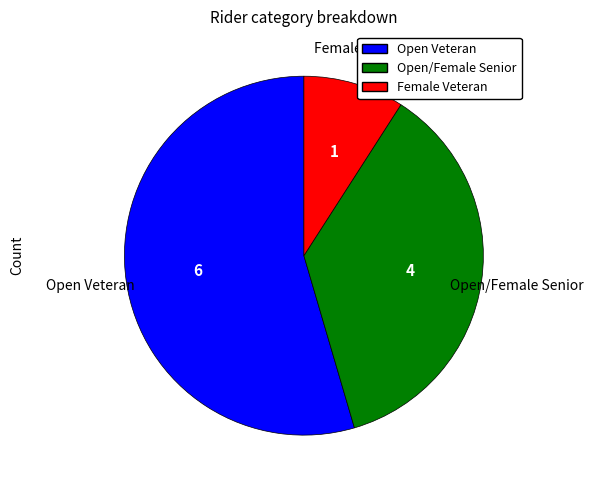

Which category has the biggest portion of the pie?

Open Veteran